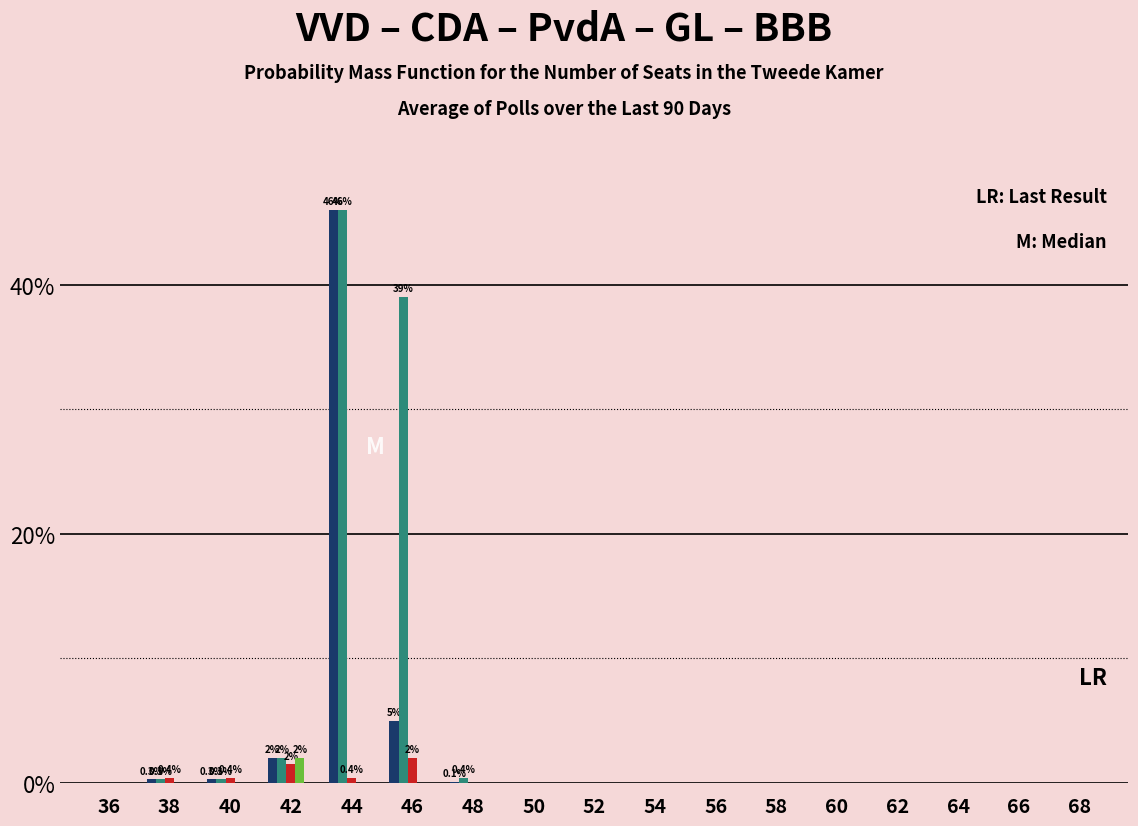

Is it true that GL equals -1.4 at 60?

False